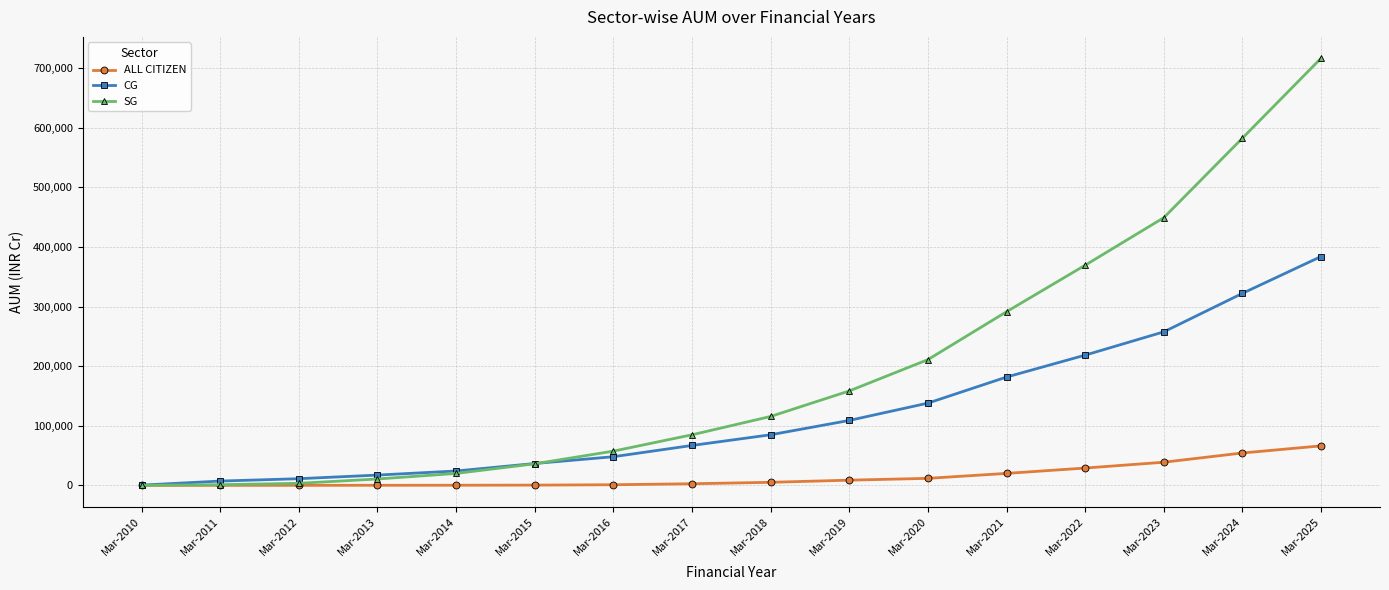

What are all the series names shown in the legend?

ALL CITIZEN, CG, SG